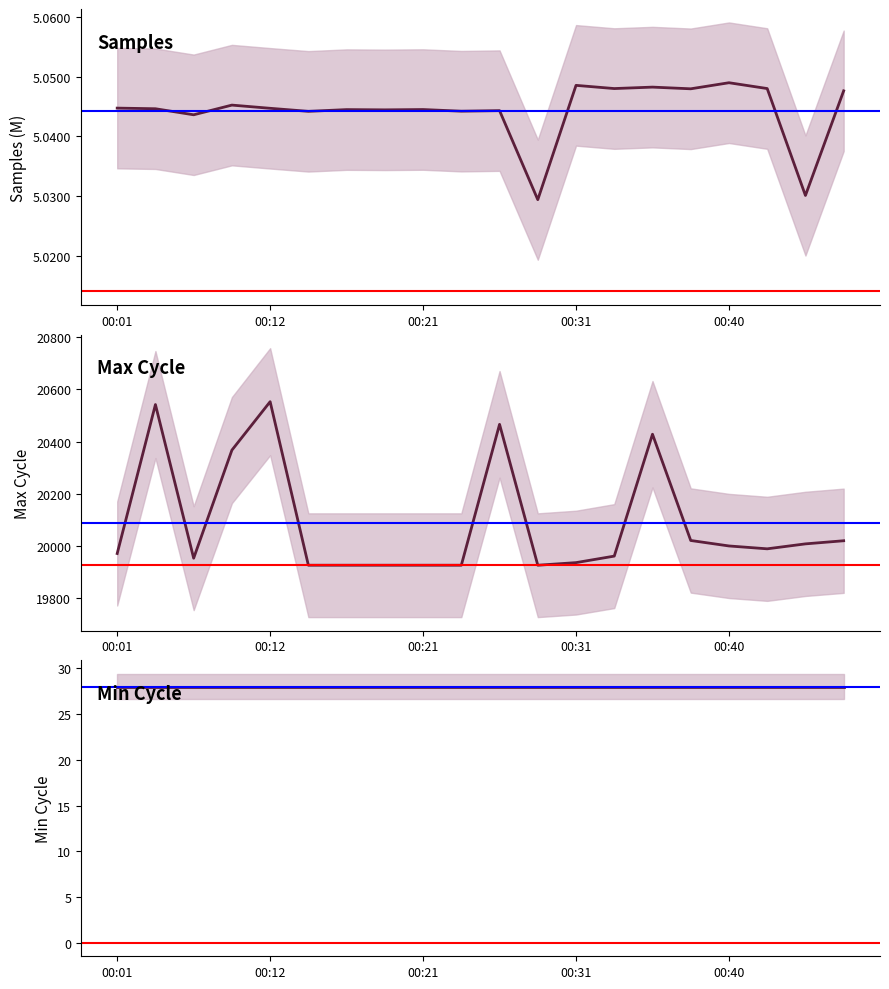

Which series has the widest spread of values?

Max_cycle